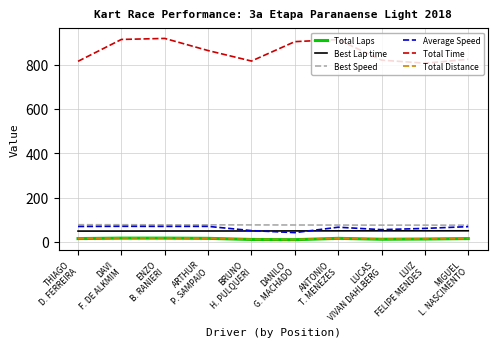

True or false: Total Time and Best Speed cross at least once.

False